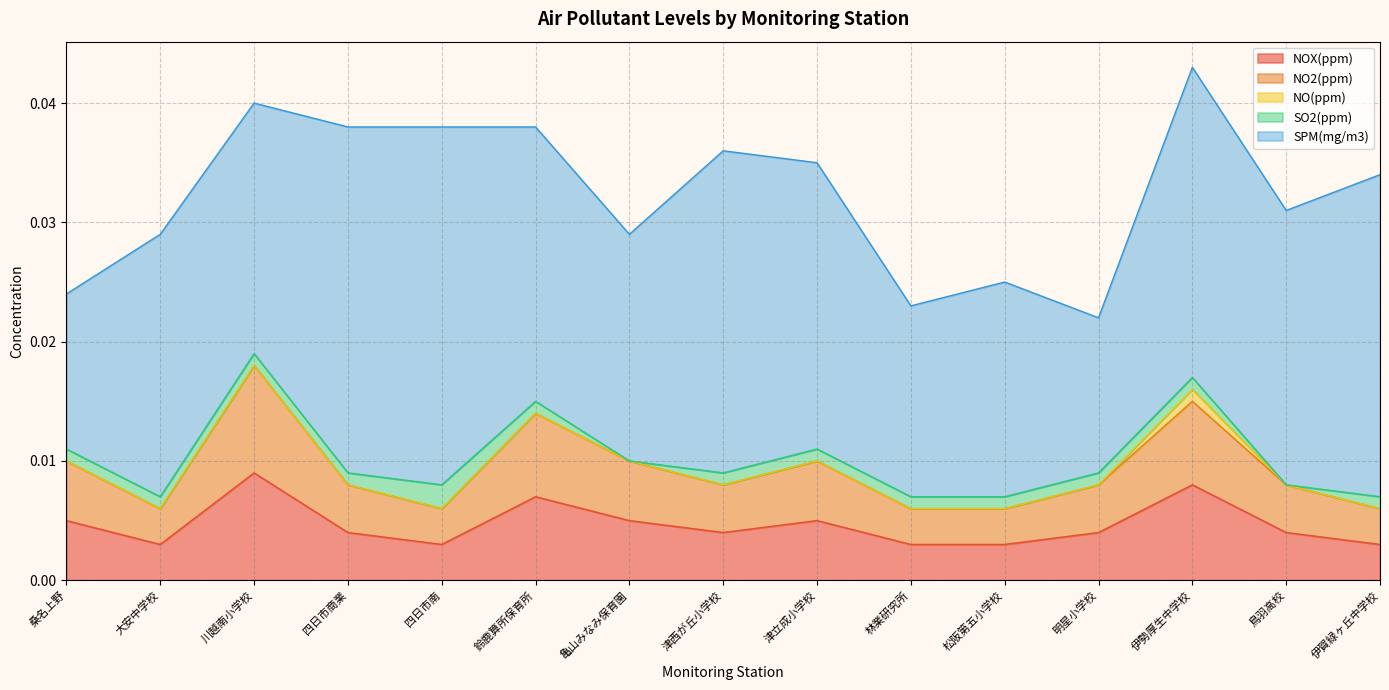

Which series has the largest range (max minus min)?

SPM(mg/m3)